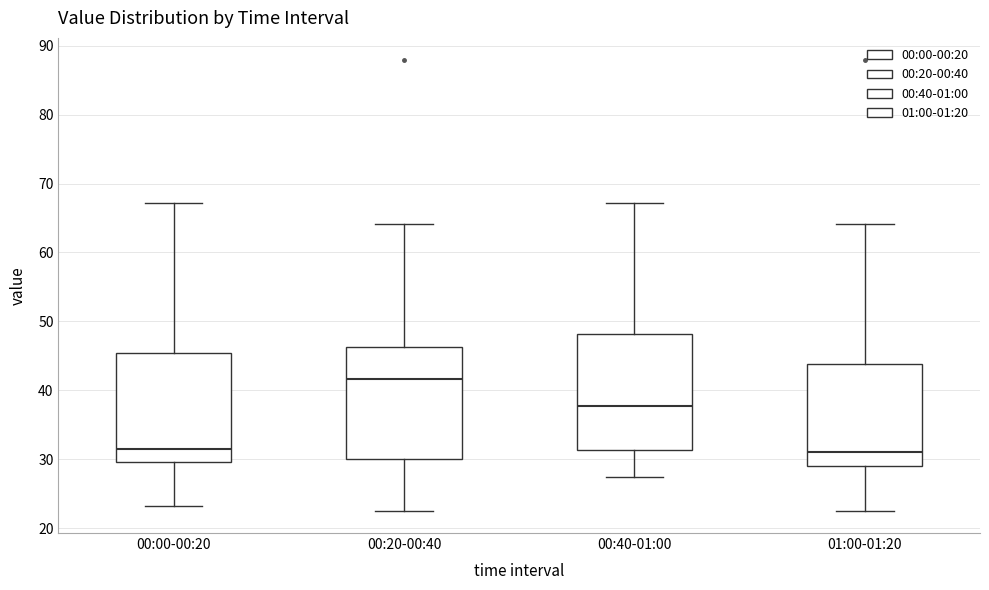

Reading left to right, read every box against the y-axis: the position of its median line, the range the box covers, and the ends of its whiskers. The values are not printed on the chart, so give them approximately, as read against the axis.

00:00-00:20: median 32, box 30 to 45, whiskers 23 to 67
00:20-00:40: median 42, box 30 to 46, whiskers 23 to 64
00:40-01:00: median 38, box 31 to 48, whiskers 27 to 67
01:00-01:20: median 31, box 29 to 44, whiskers 23 to 64